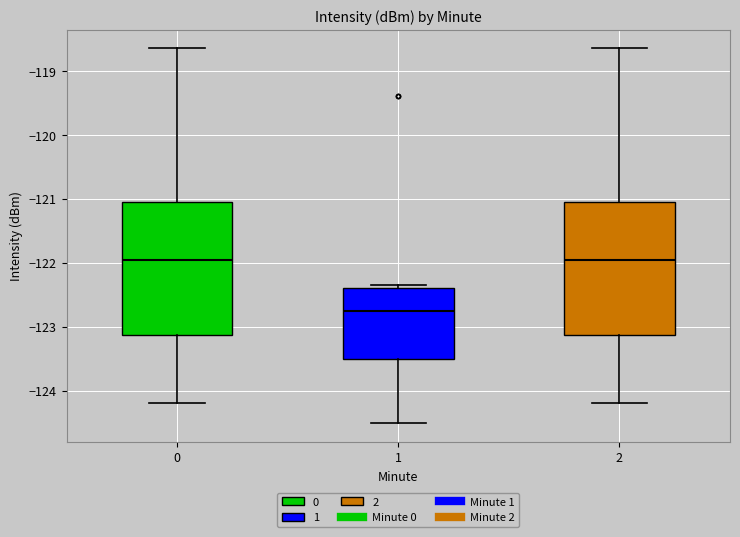

Reading left to right, read every box against the y-axis: the position of its median line, the range the box covers, and the ends of its whiskers. The values are not printed on the chart, so give them approximately, as read against the axis.

0: median -122.0, box -123.1 to -121.0, whiskers -124.2 to -118.6
1: median -122.7, box -123.5 to -122.4, whiskers -124.5 to -122.3
2: median -122.0, box -123.1 to -121.0, whiskers -124.2 to -118.6